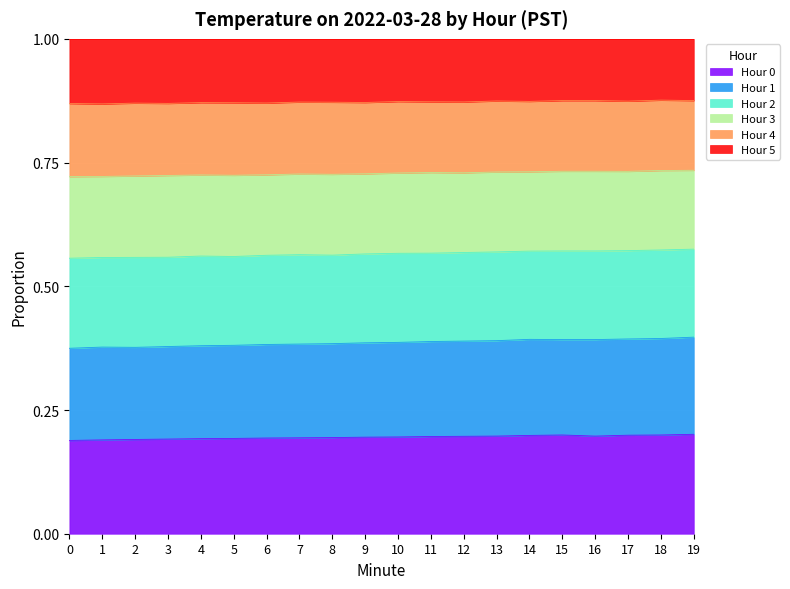

How many lines are shown in the chart?

6